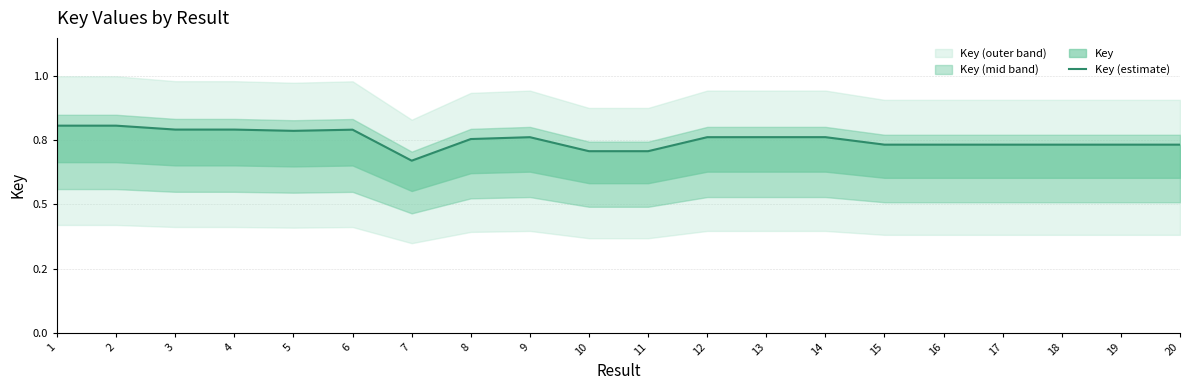

Rank the categories by value from highest to lowest.

2, 1, 3, 4, 6, 5, 14, 13, 9, 12, 8, 20, 16, 18, 19, 17, 15, 11, 10, 7